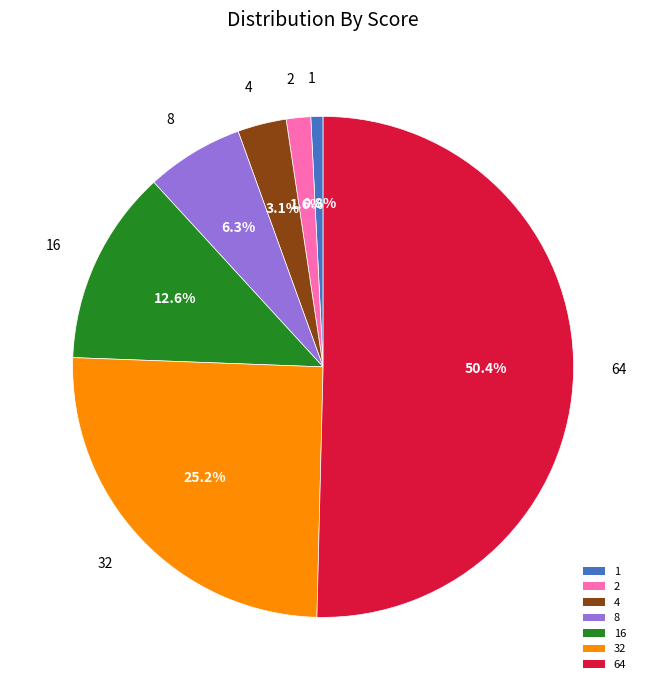

True or false: 2 accounts for 12% of the total.

False